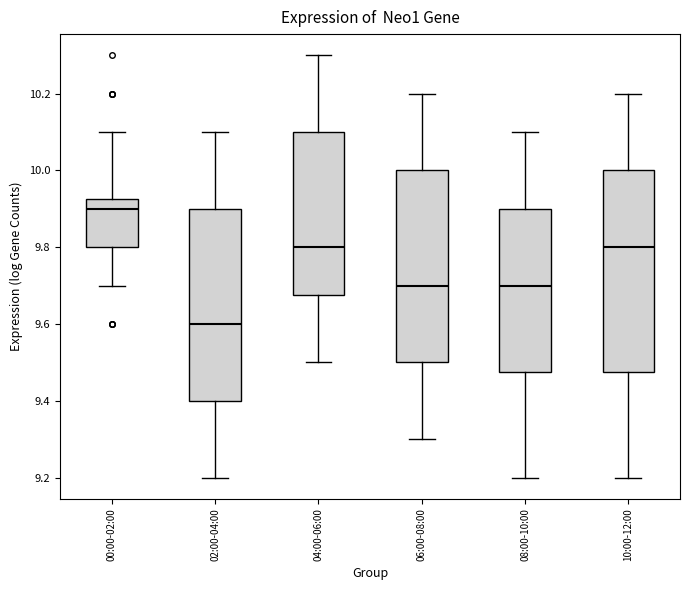

Reading left to right, read every box against the y-axis: the position of its median line, the range the box covers, and the ends of its whiskers. The values are not printed on the chart, so give them approximately, as read against the axis.

00:00-02:00: median 9.90, box 9.80 to 9.92, whiskers 9.70 to 10.10
02:00-04:00: median 9.60, box 9.40 to 9.90, whiskers 9.20 to 10.10
04:00-06:00: median 9.80, box 9.68 to 10.10, whiskers 9.50 to 10.30
06:00-08:00: median 9.70, box 9.50 to 10.00, whiskers 9.30 to 10.20
08:00-10:00: median 9.70, box 9.48 to 9.90, whiskers 9.20 to 10.10
10:00-12:00: median 9.80, box 9.48 to 10.00, whiskers 9.20 to 10.20